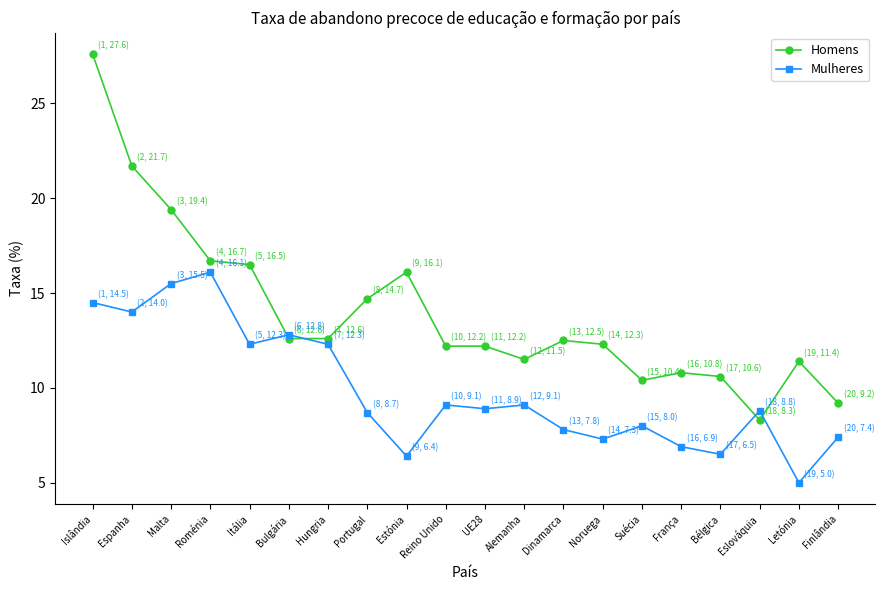

What is the label of the 19th point from the left?

Letónia